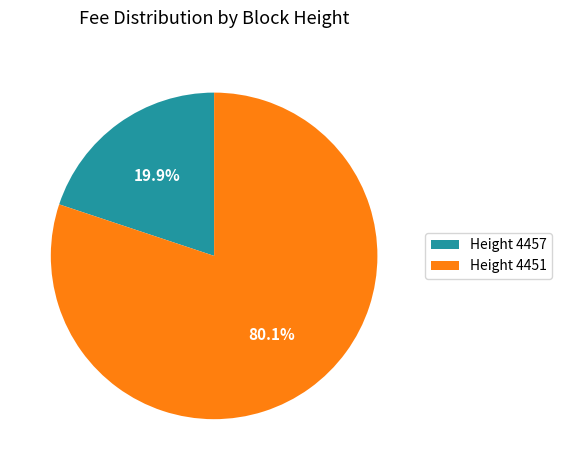

Which category has the biggest portion of the pie?

Height 4451